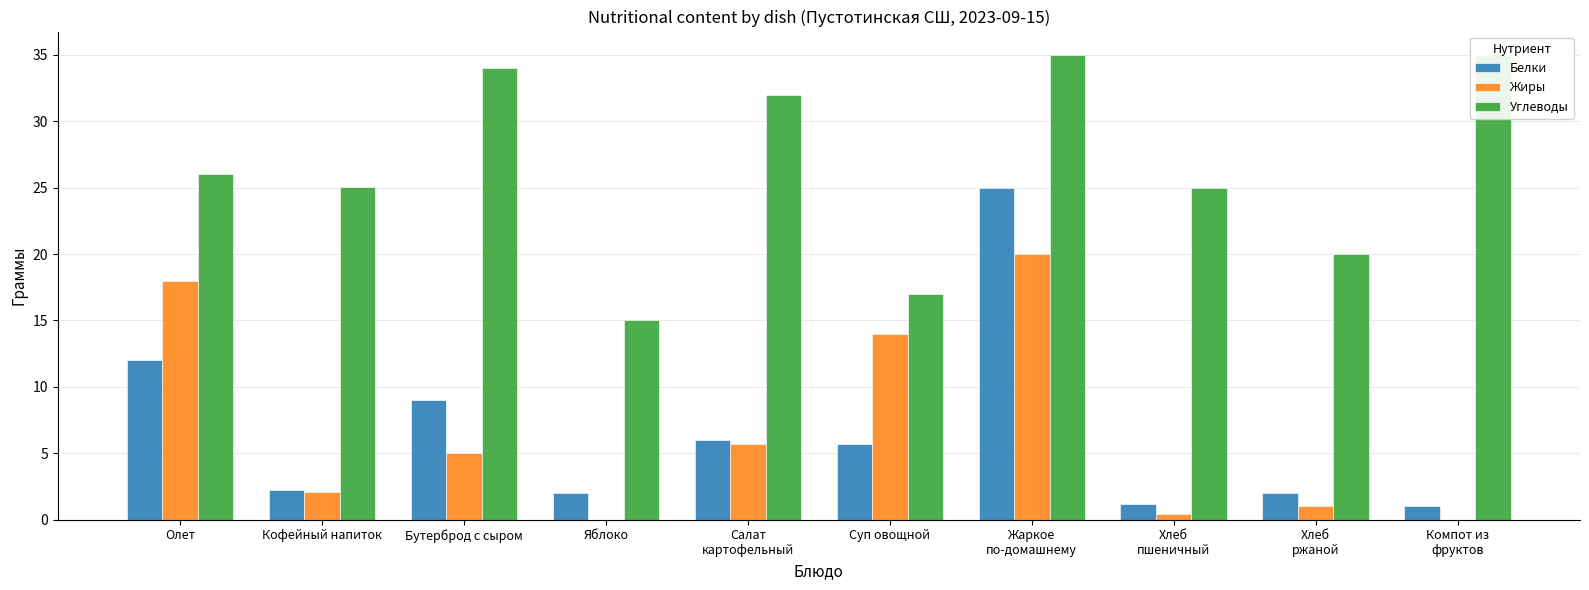

What is the spread (max minus min) of values at Яблоко?

15.0